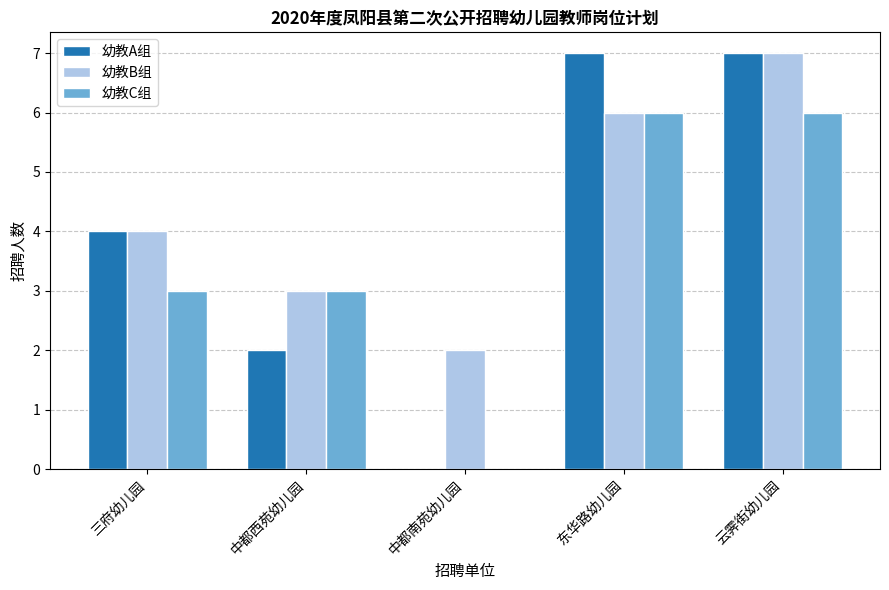

What is the difference between the 幼教A组 values at 东华路幼儿园 and 中都南苑幼儿园?

7